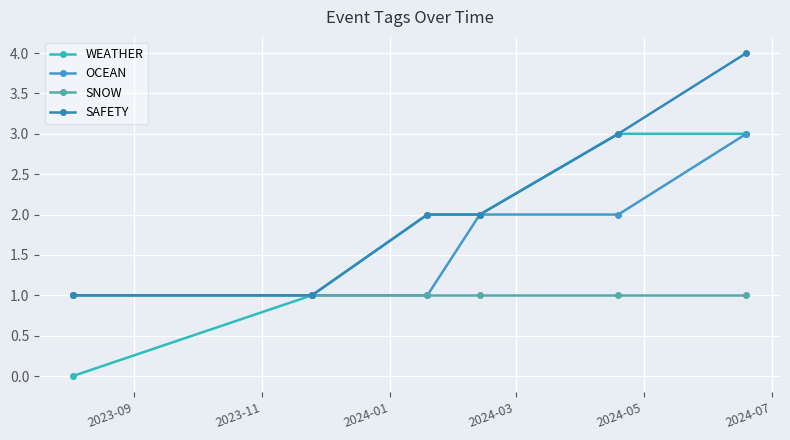

How many lines are shown in the chart?

4